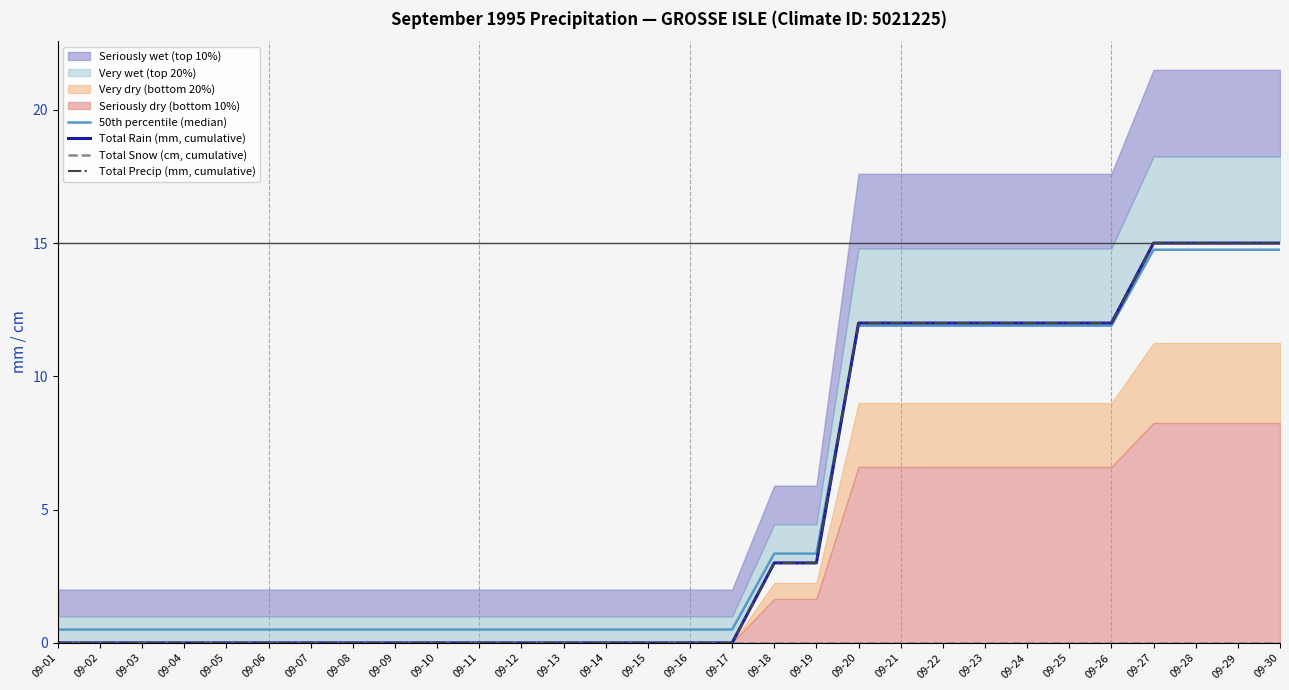

The value of Total Precip (mm, cumulative) at 09-19 is 1.1. True or false?

False